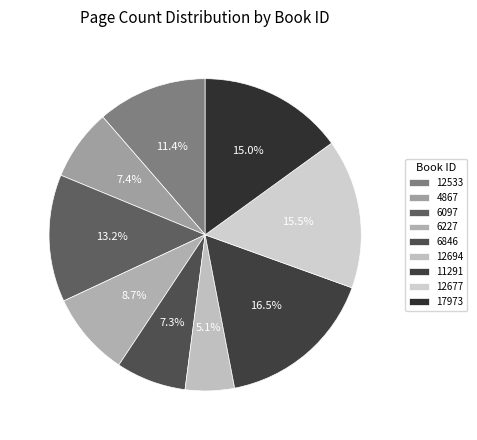

How many slices are in this pie chart?

9